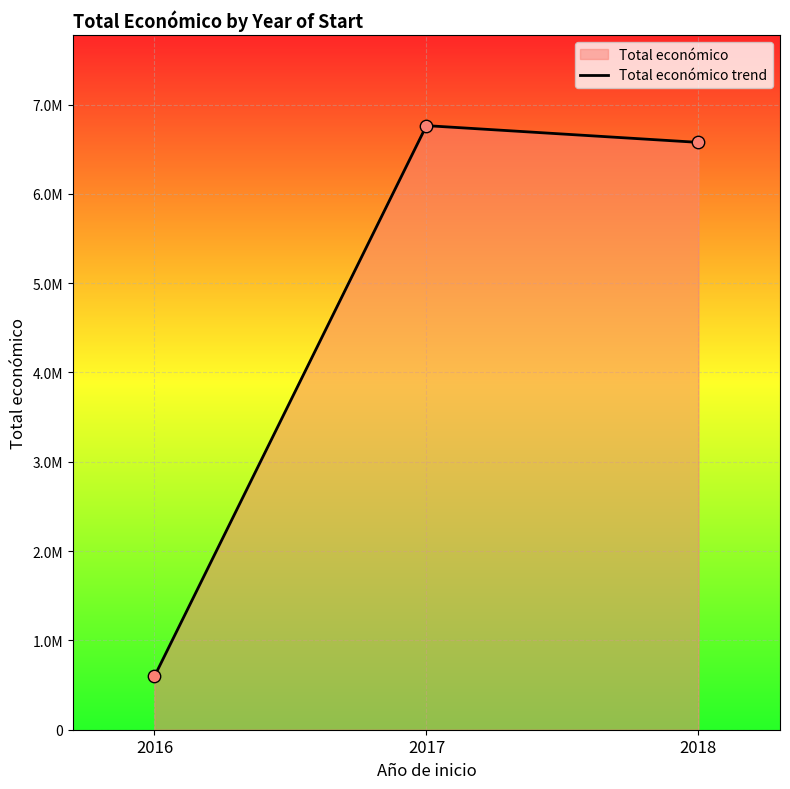

What is the ratio of the value at 2017 to the value at 2018?

1.0